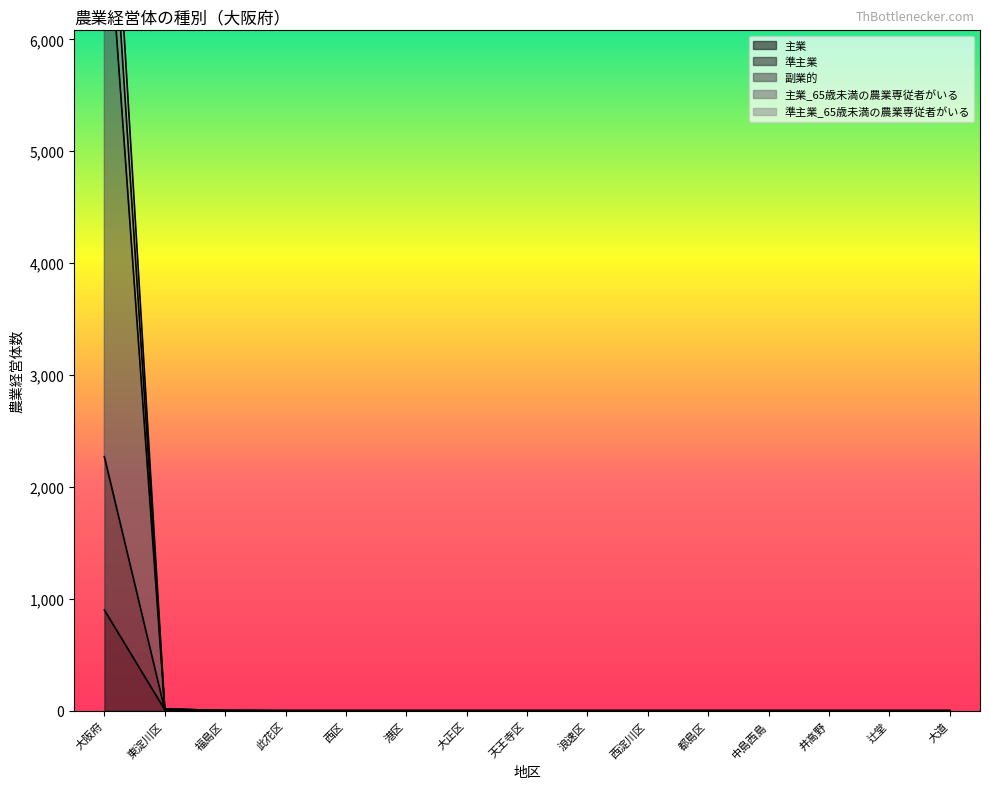

At which label is 準主業_65歳未満の農業専従者がいる closest to 1135?

東淀川区